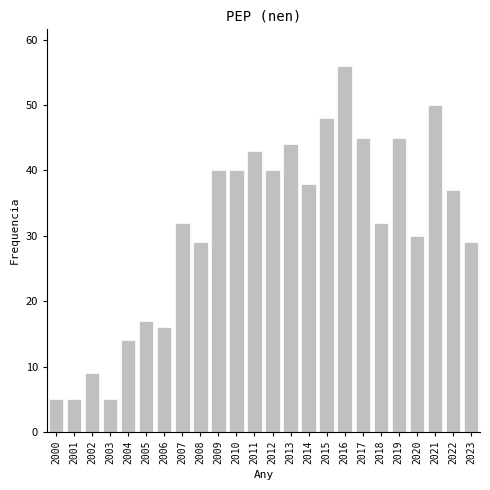

Reading left to right, what are all the values shown in this chart?

2000=5	2001=5	2002=9	2003=5	2004=14	2005=17	2006=16	2007=32	2008=29	2009=40	2010=40	2011=43	2012=40	2013=44	2014=38	2015=48	2016=56	2017=45	2018=32	2019=45	2020=30	2021=50	2022=37	2023=29